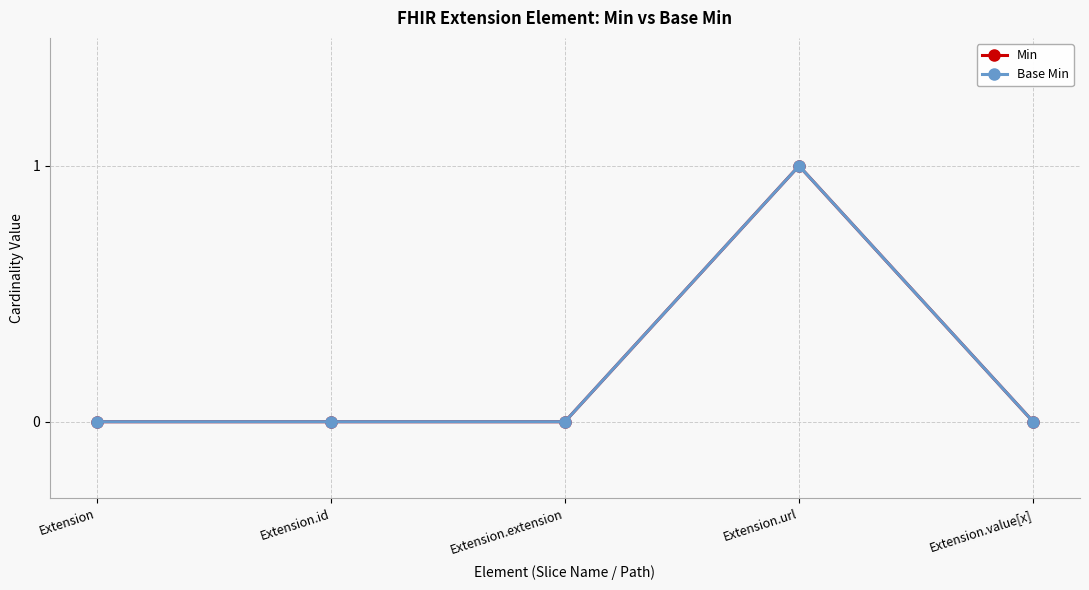

Is this an area chart (filled region under the line)?

No